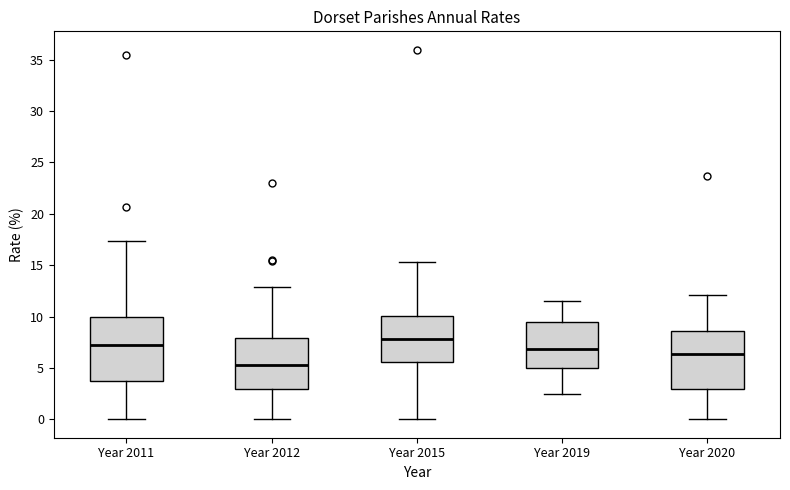

Comparing the boxes themselves (not the whiskers), which one is the tallest?

Year 2011